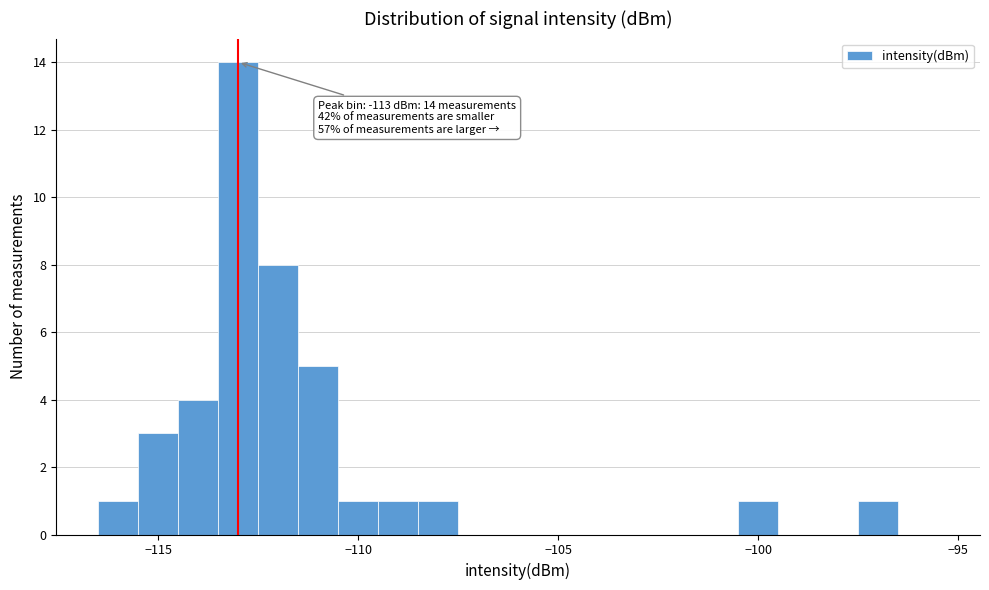

Around what value on the x-axis is the tallest bar? Give the approximate position of its centre, as read against the axis.

-113.0